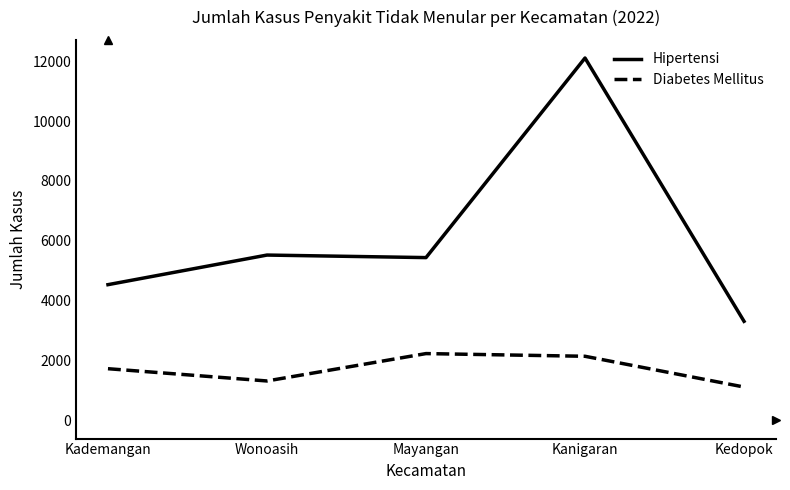

Which series has the widest spread of values?

Hipertensi